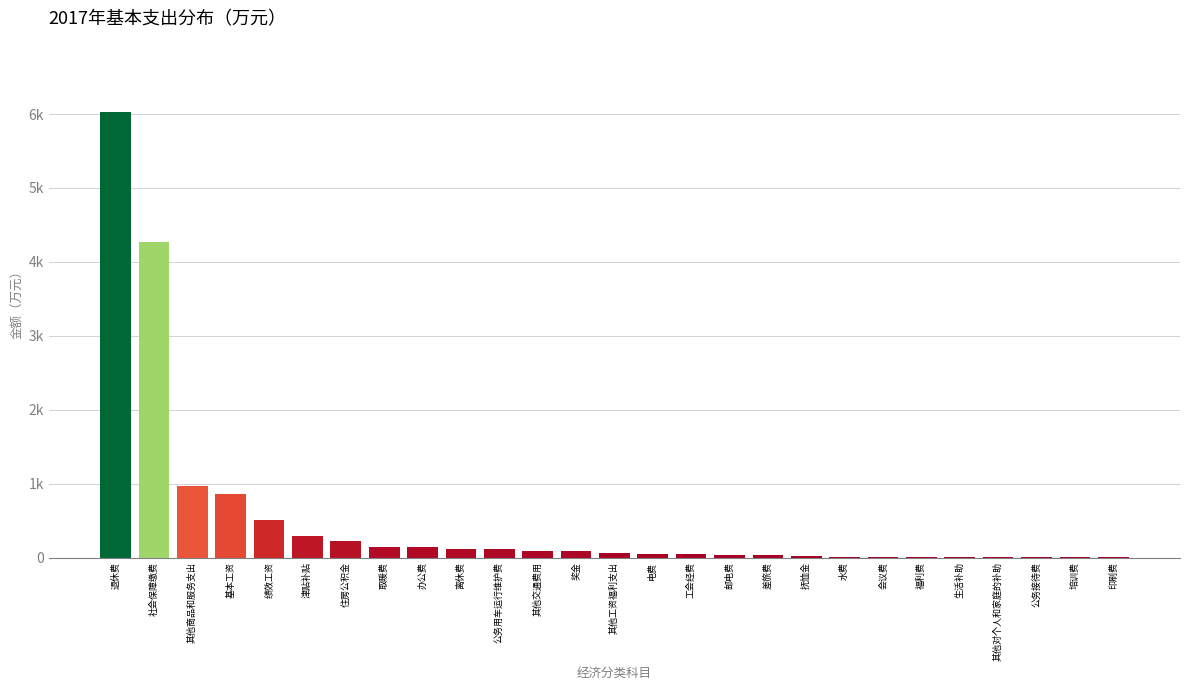

Are the bars horizontal?

No